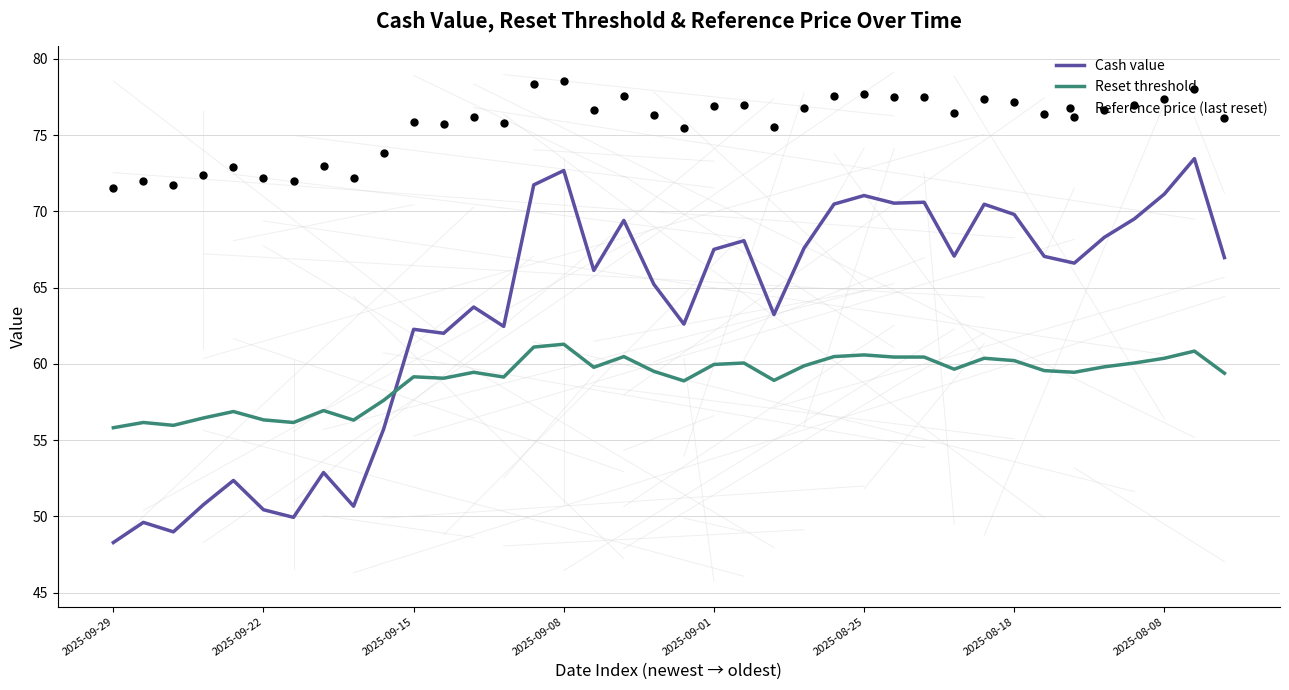

What is the lowest value of the Cash value series?

48.3